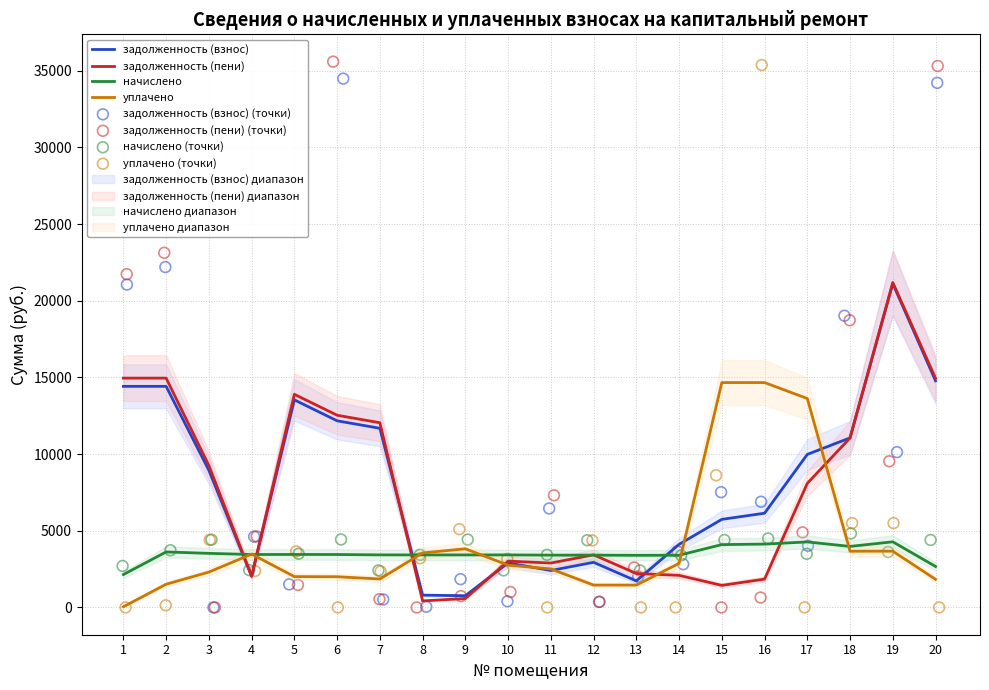

Is the value of задолженность (взнос) at 3 greater than the value of задолженность (пени) at 4?

Yes